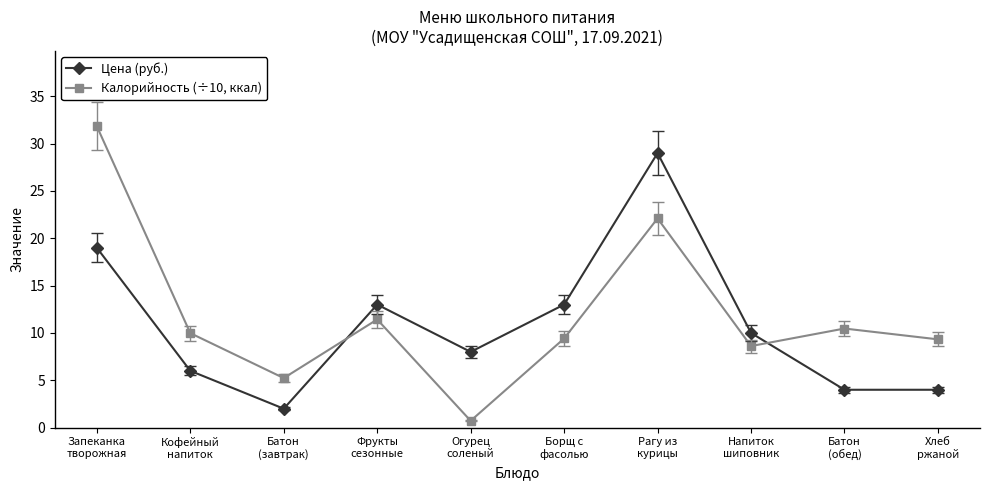

What are all the series names shown in the legend?

Цена (руб.), Калорийность (÷10, ккал)